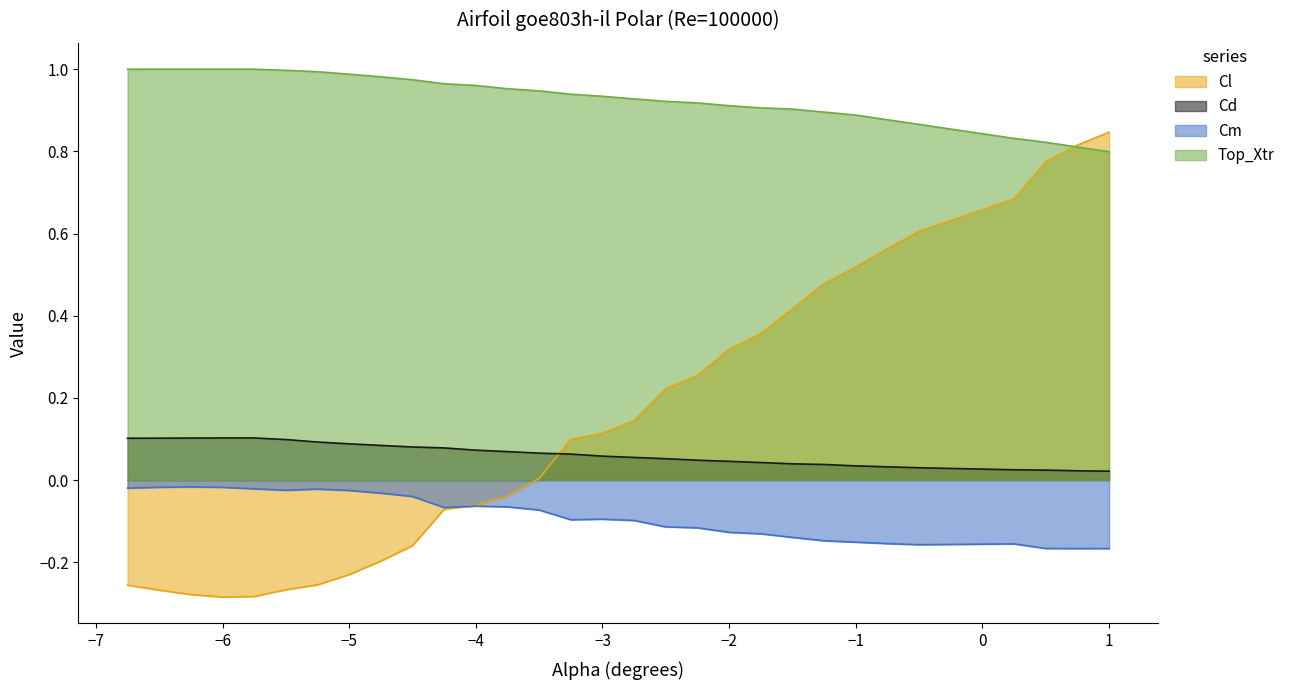

Does the chart have visible grid lines?

No